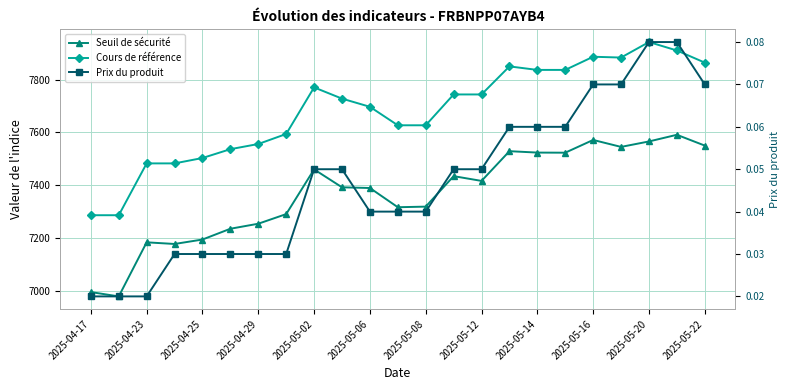

Is this an area chart (filled region under the line)?

No